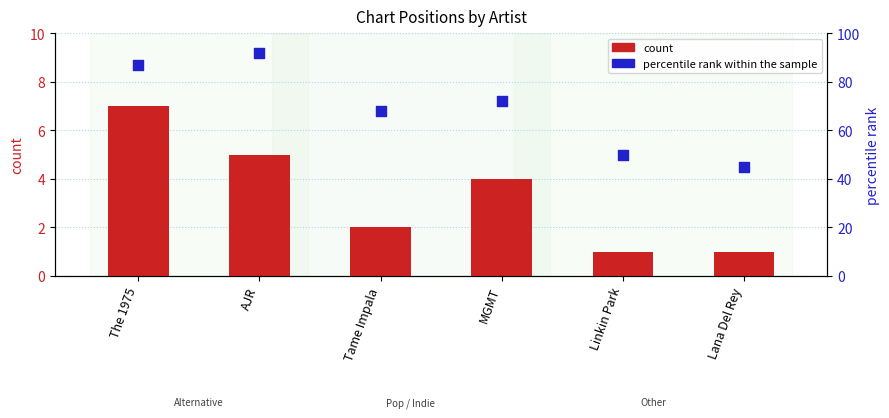

What is the total value across all series at Linkin Park?

51